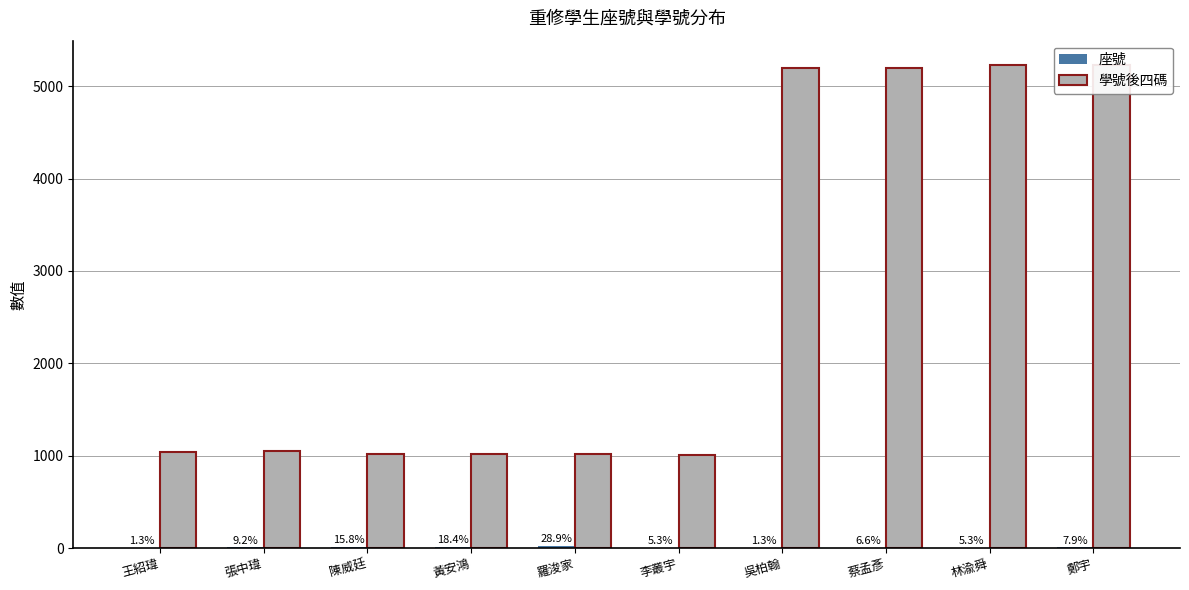

At which category does the chart reach its minimum across all series?

王紹瑋